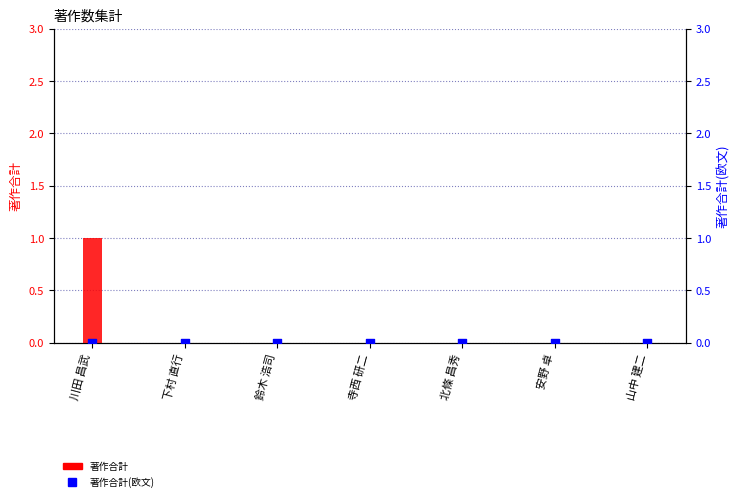

Is the value of 著作合計(欧文) at 安野 卓 greater than the value of 著作合計 at 北條 昌秀?

No